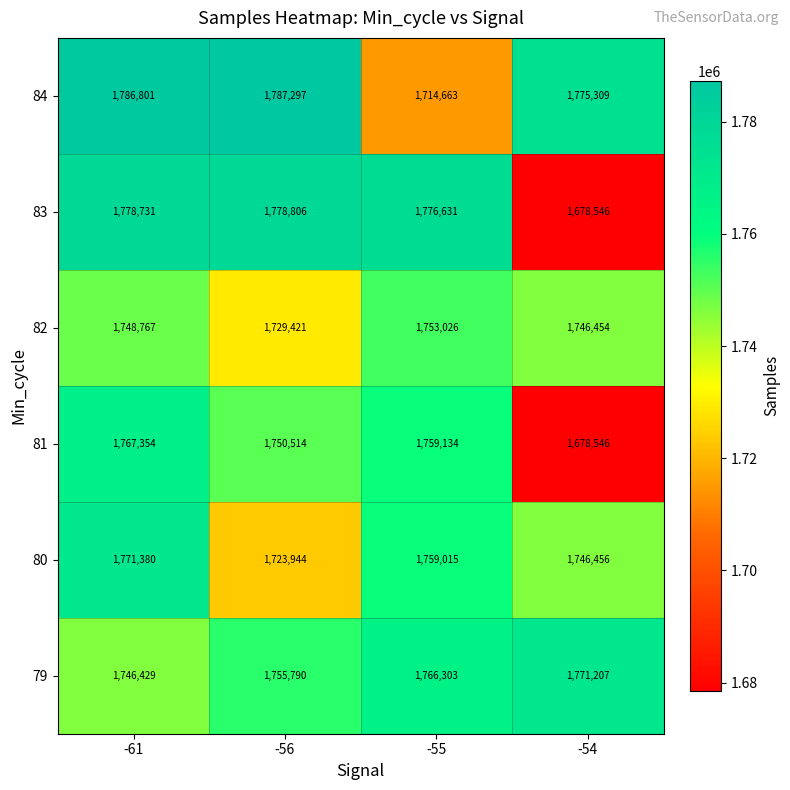

How many series are shown in this chart?

6